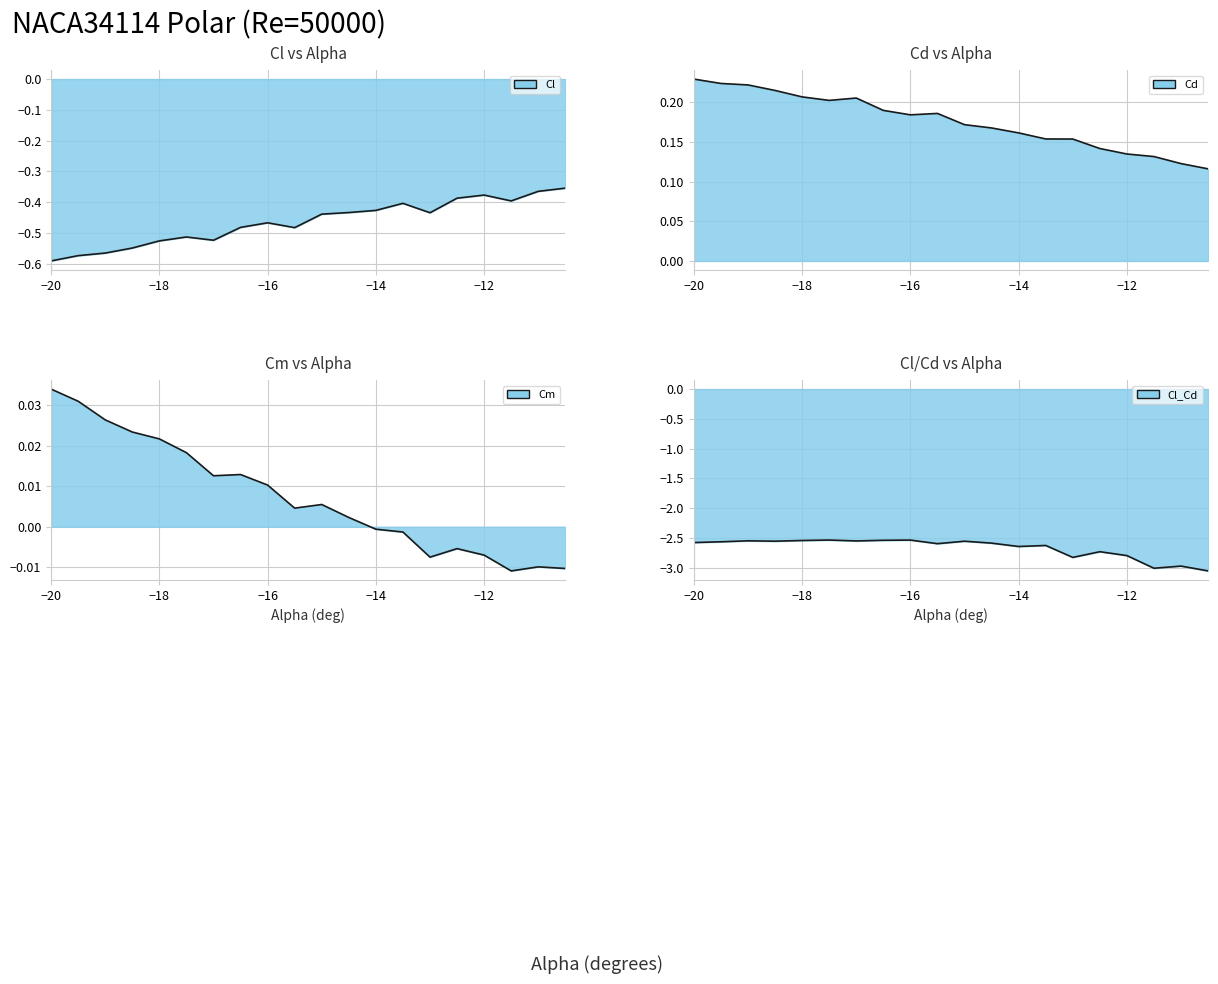

List the series in order of their peak value, lowest first.

Cl_Cd, Cl, Cm, Cd